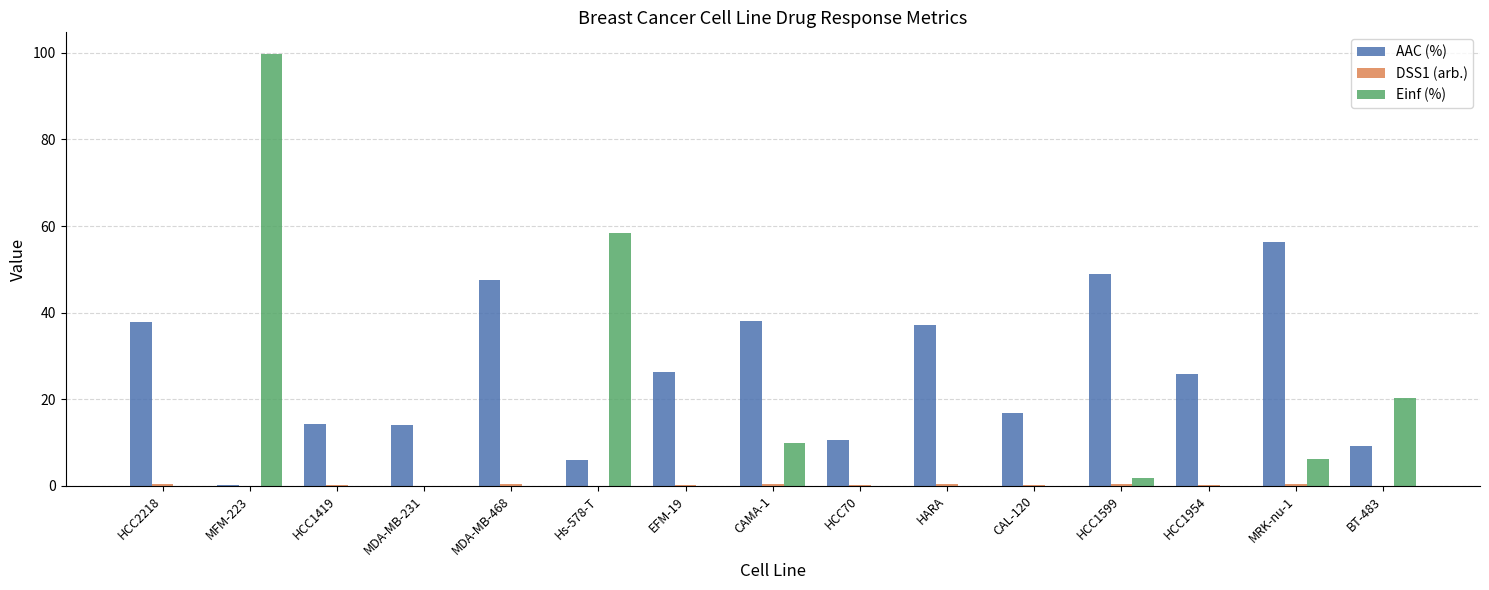

What is the average value of the AAC (%) series?

25.9